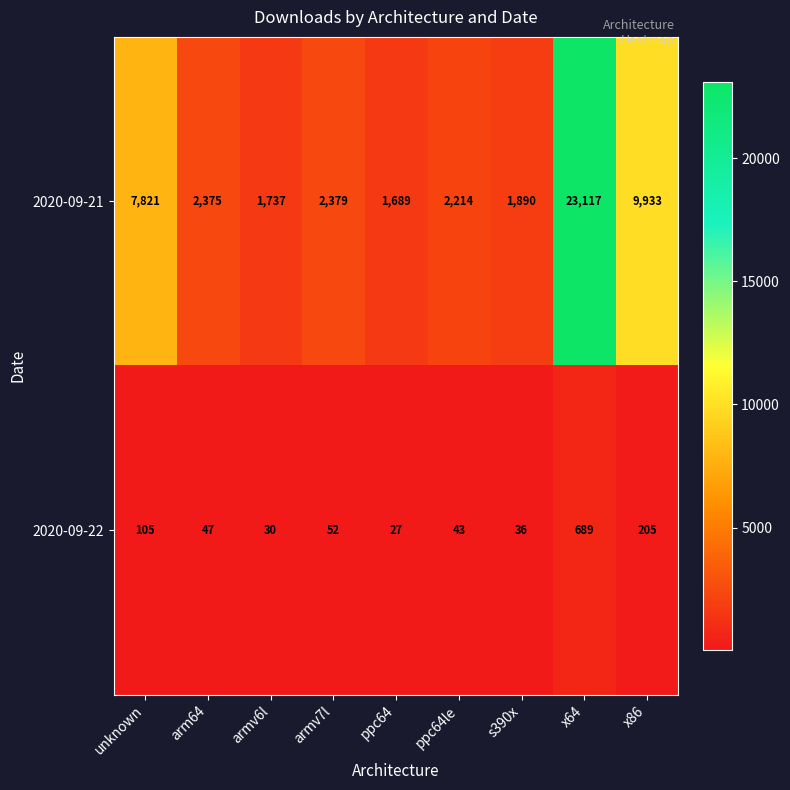

Rank the series by their maximum value, from highest to lowest.

2020-09-21, 2020-09-22